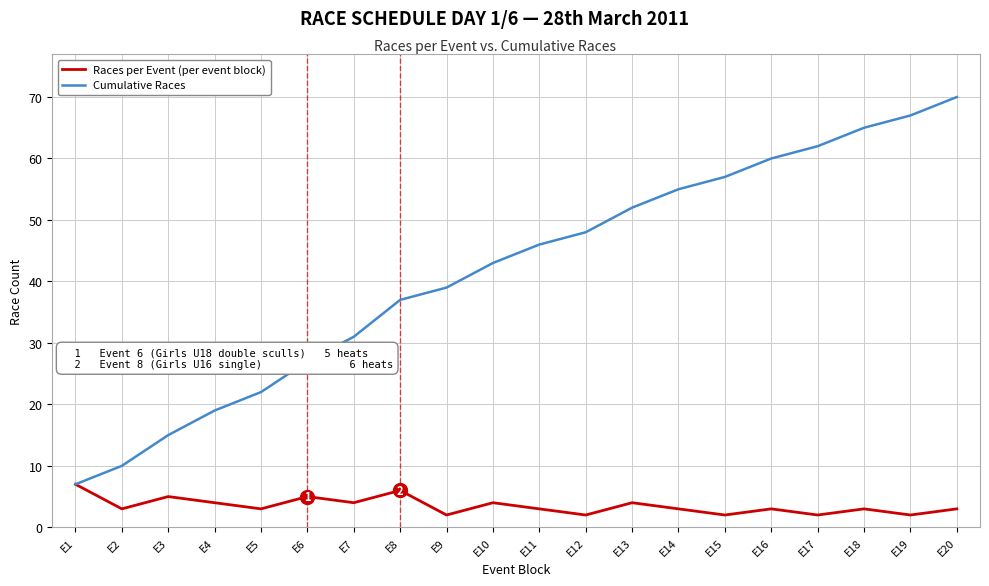

Rank the series by their maximum value, from highest to lowest.

Cumulative Races, Races per Event (per event block)